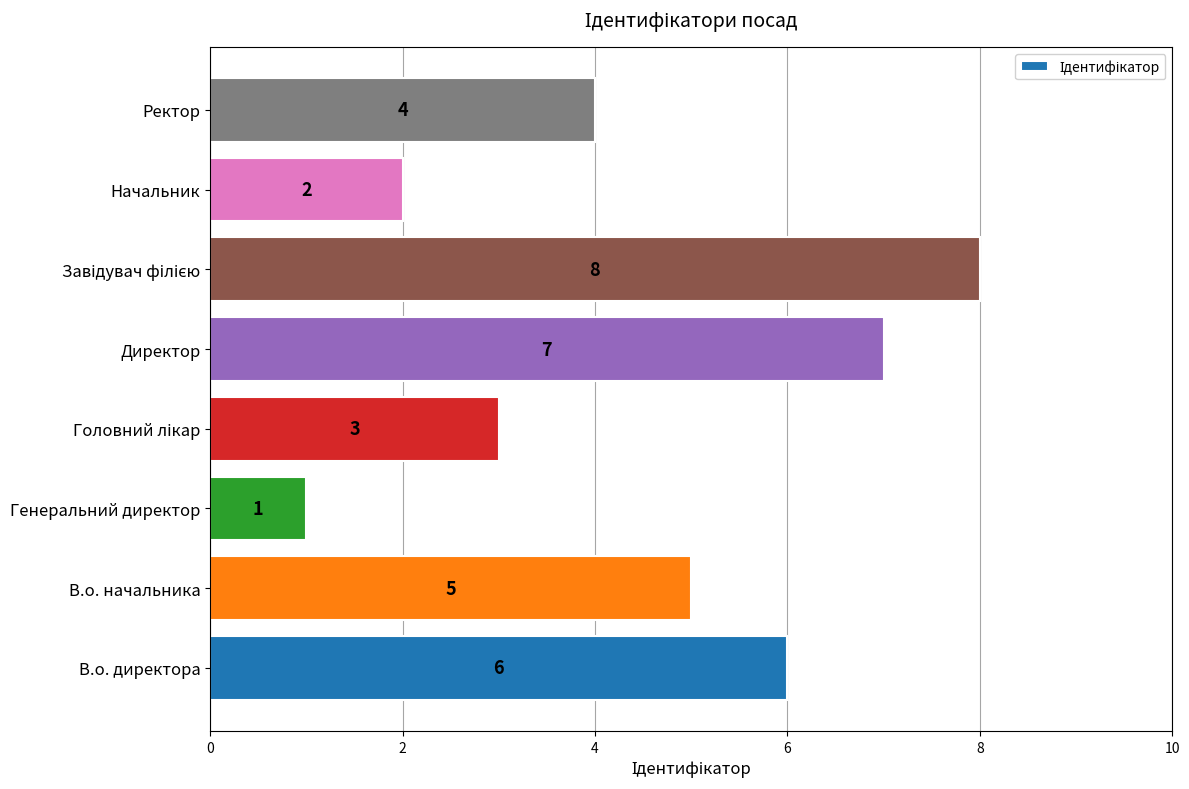

Reading bottom to top, extract all data points from this chart.

6	5	1	3	7	8	2	4